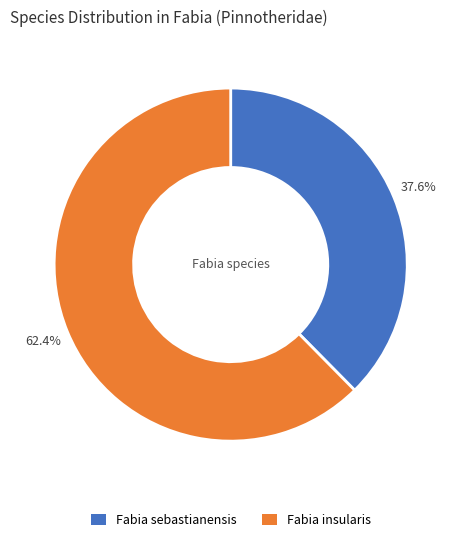

The Fabia insularis slice represents 49% of the pie. True or false?

False